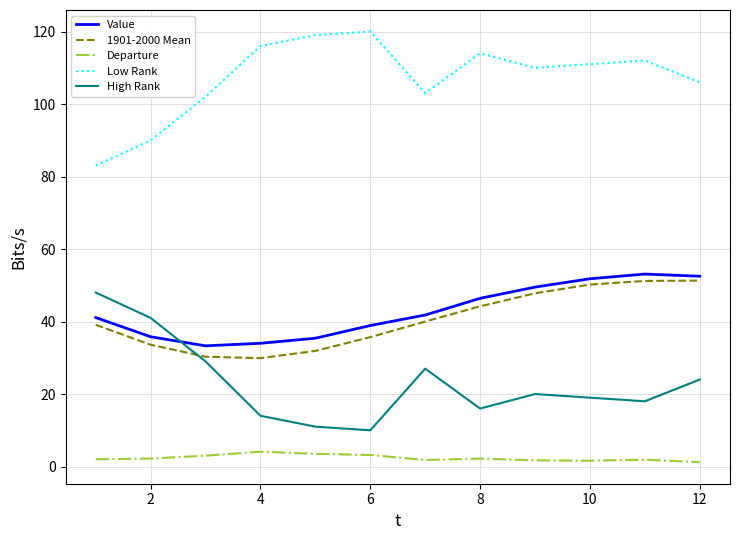

True or false: 1901-2000 Mean and Departure cross at least once.

False